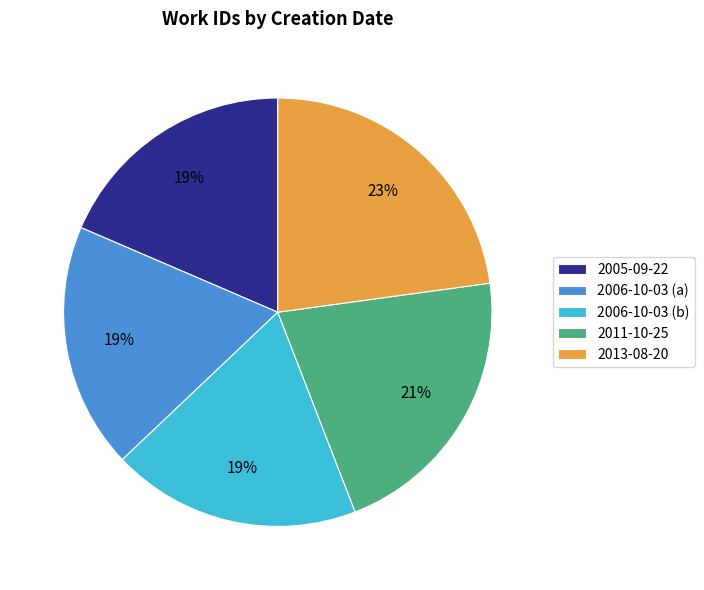

Combined, do 2005-09-22 and 2006-10-03 (a) account for over 50%?

No